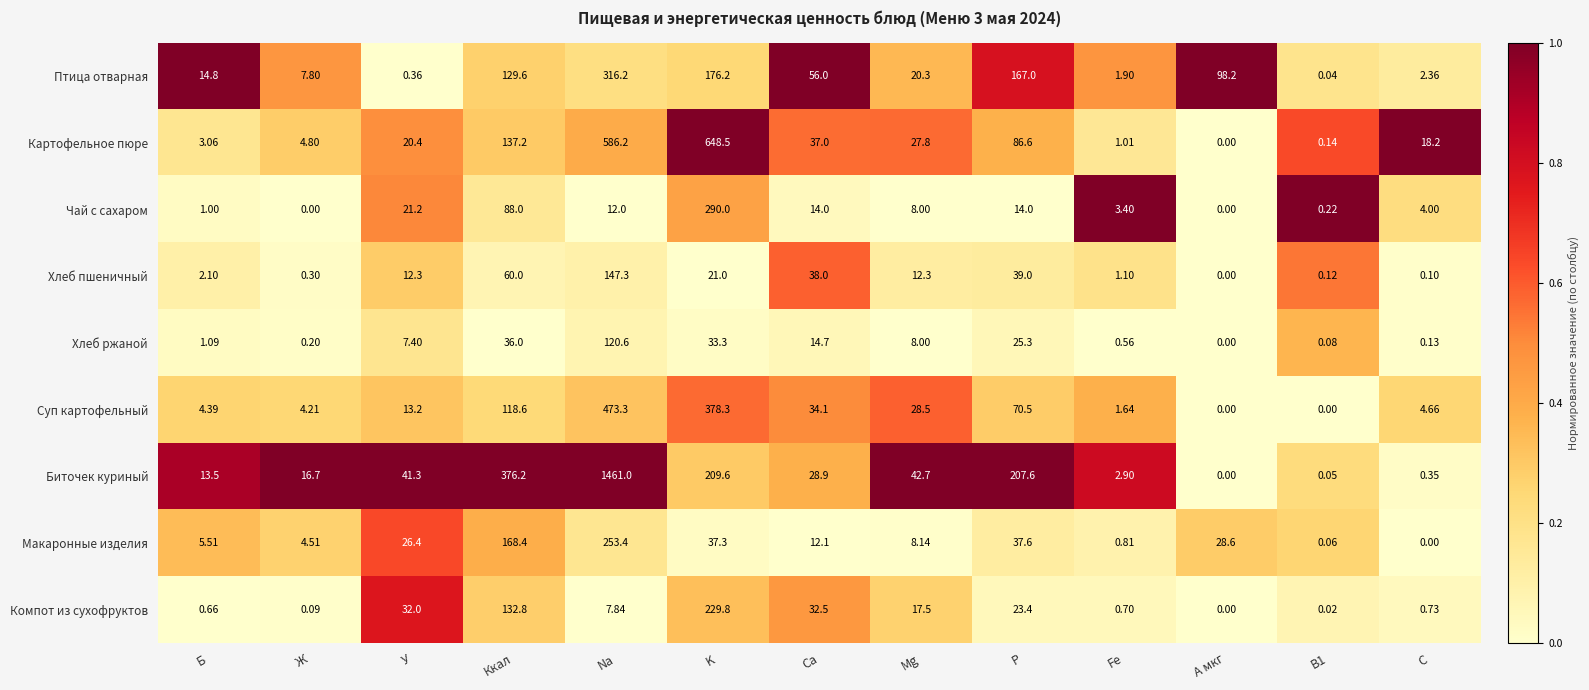

Is the value of Макаронные изделия at C greater than the value of Хлеб пшеничный at Fe?

No